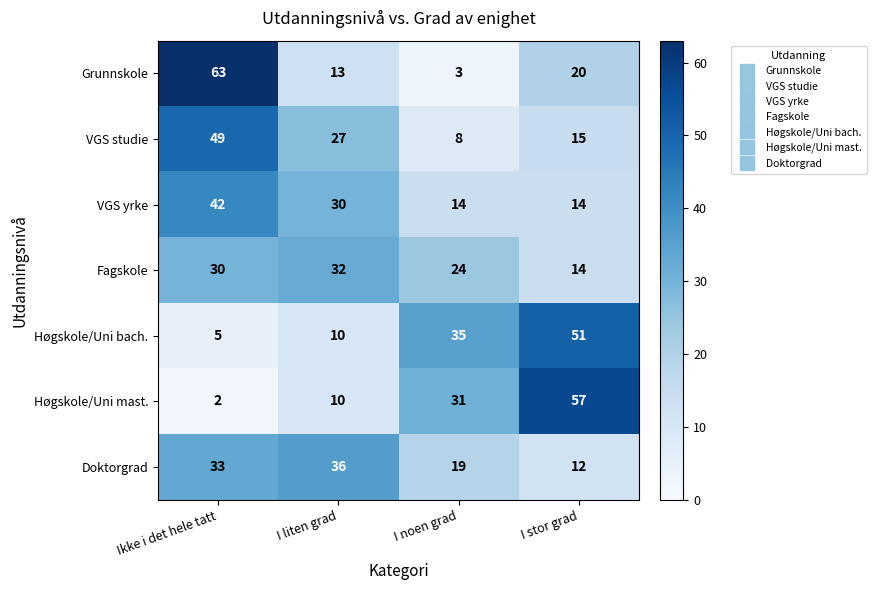

Which series changed the most between I liten grad and I noen grad?

Høgskole/Uni bach.